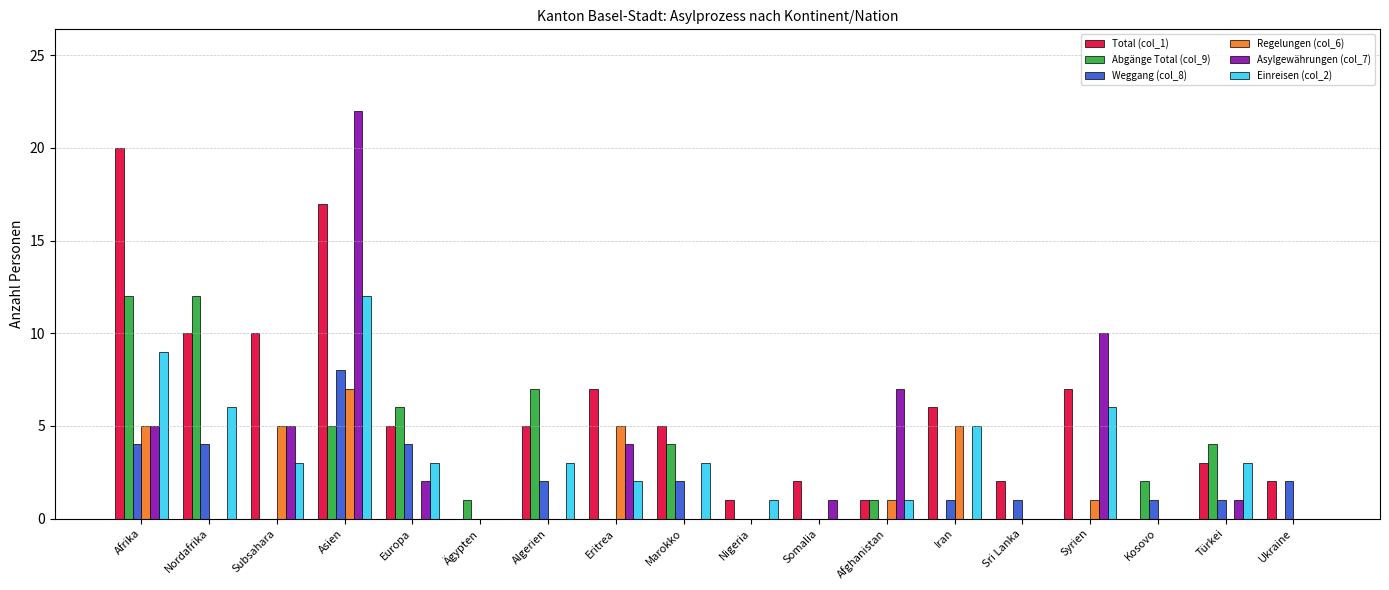

What is the difference between the Asylgewährungen (col_7) values at Somalia and Kosovo?

1